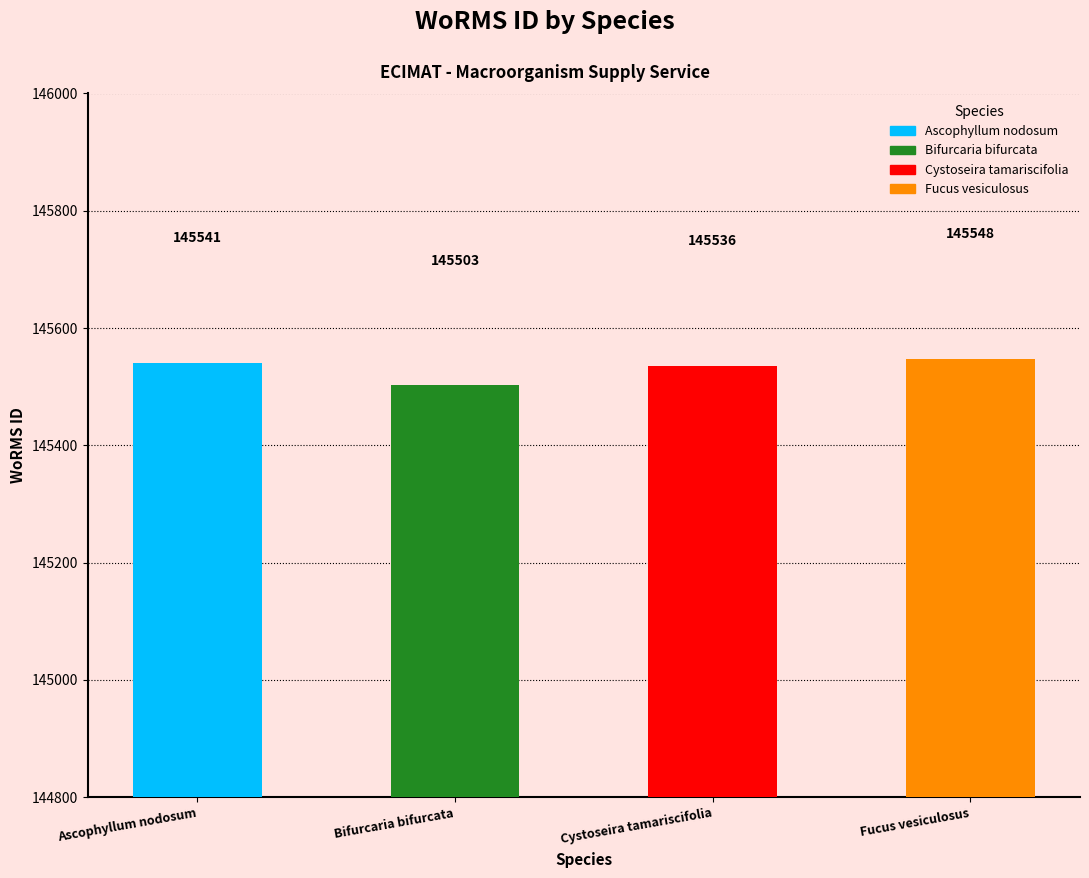

What is the minimum value shown in the chart?

145503